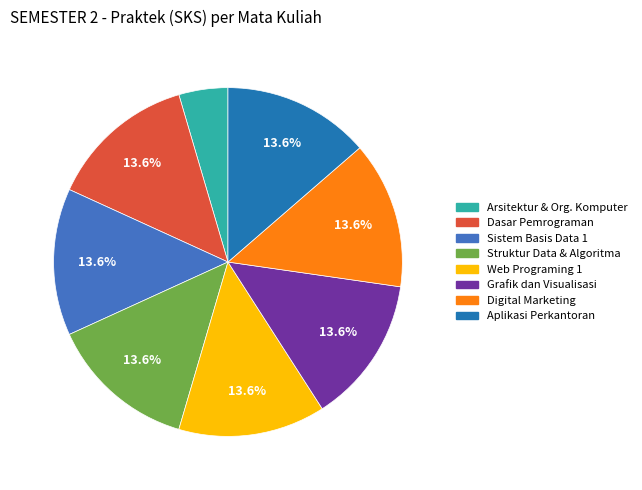

Is there a majority slice in this chart?

No